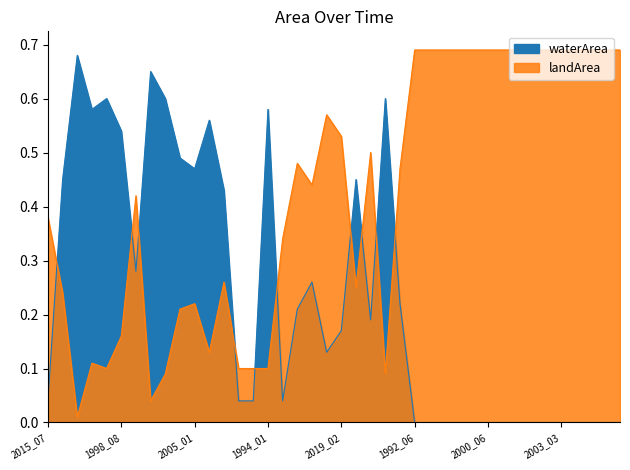

Where is the first local maximum for waterArea?

2013_08